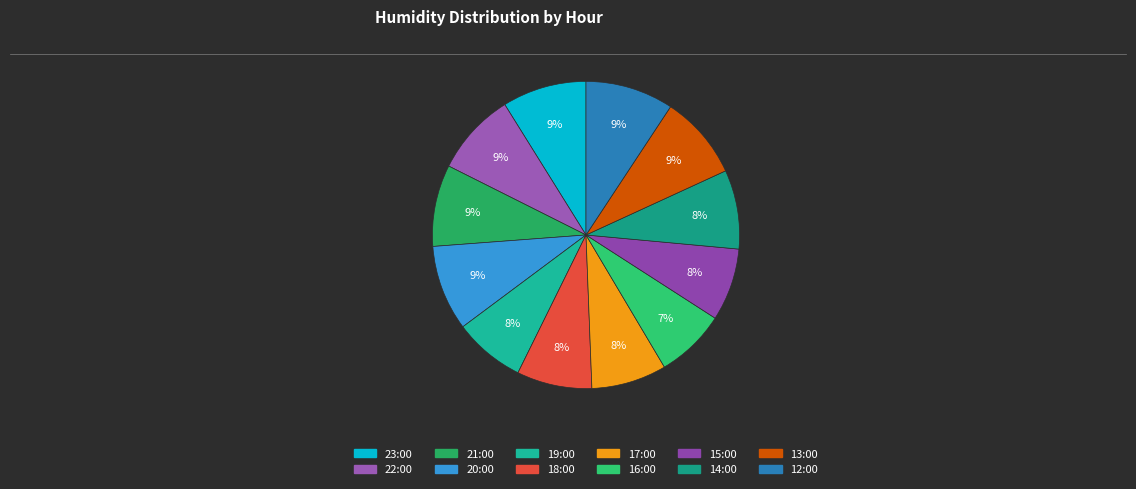

What percentage is the 22:00 slice, to the nearest percent?

9%